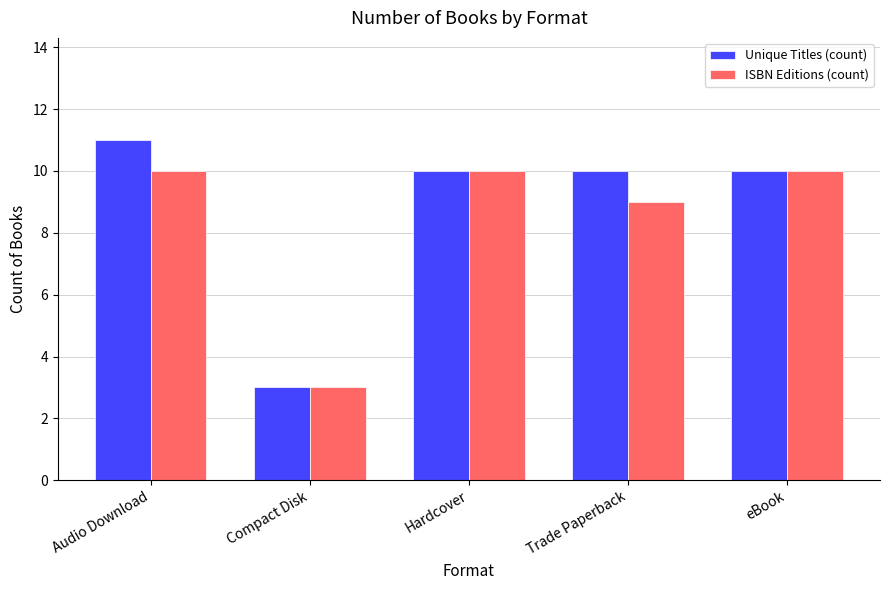

What is the maximum value for ISBN Editions (count)?

10